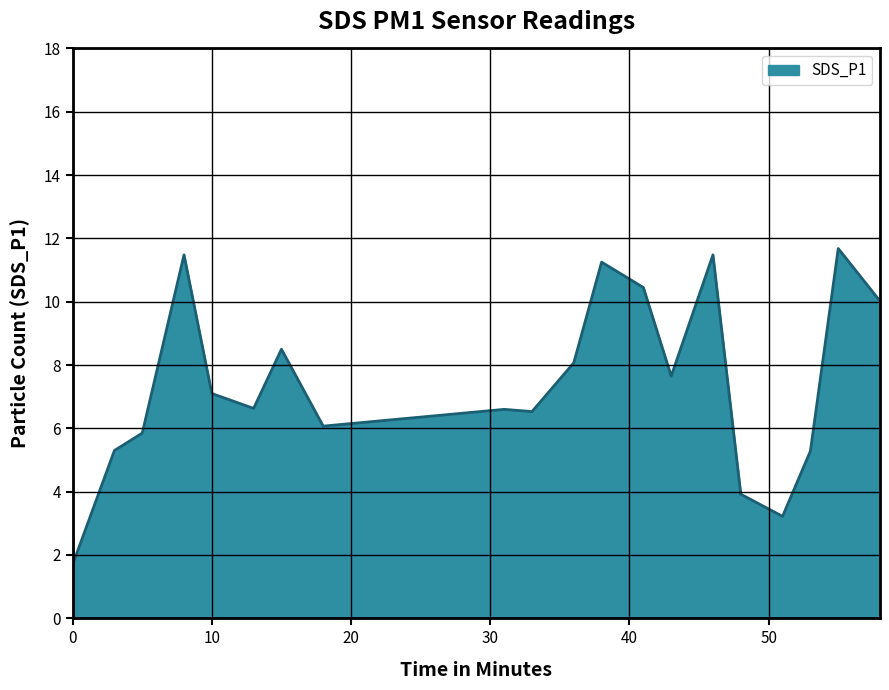

What is the difference between the maximum and minimum values?

10.0